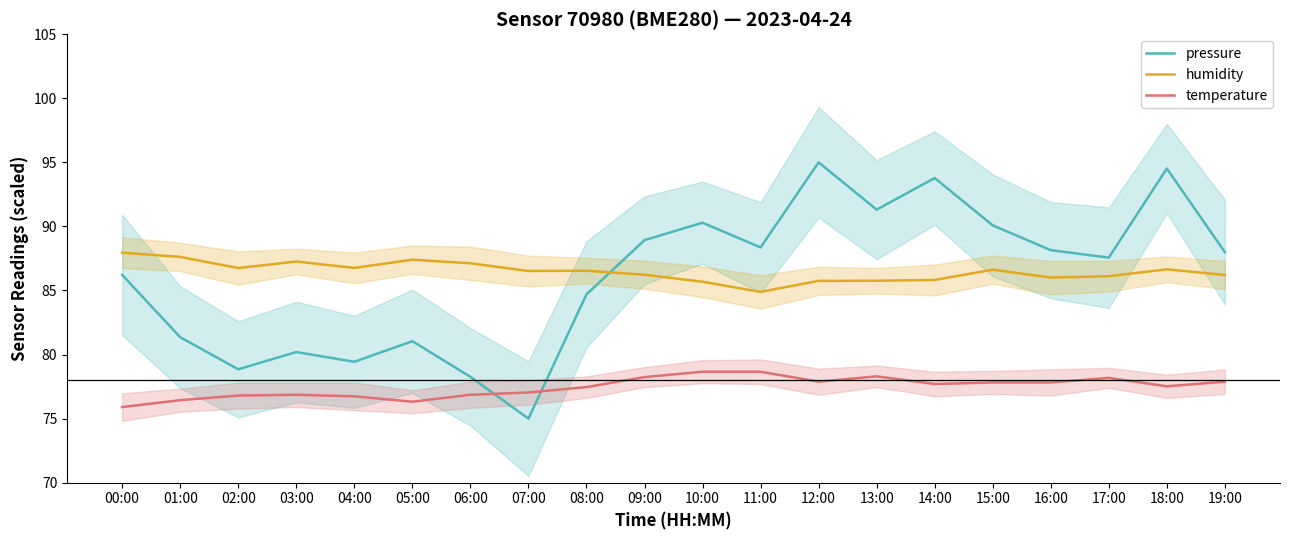

What is the smallest value displayed?

75.0